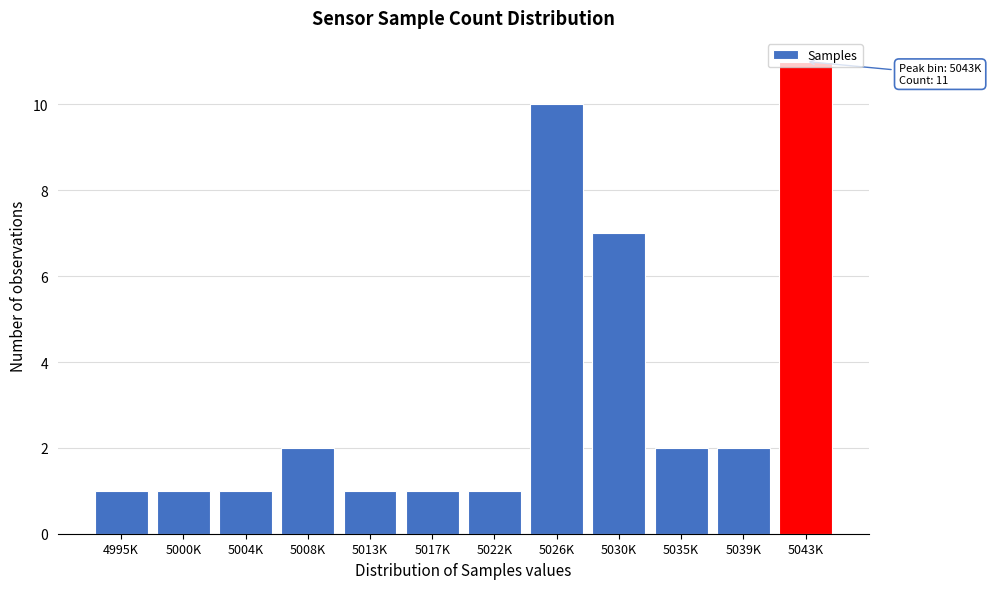

What is the maximum value shown in the chart?

11